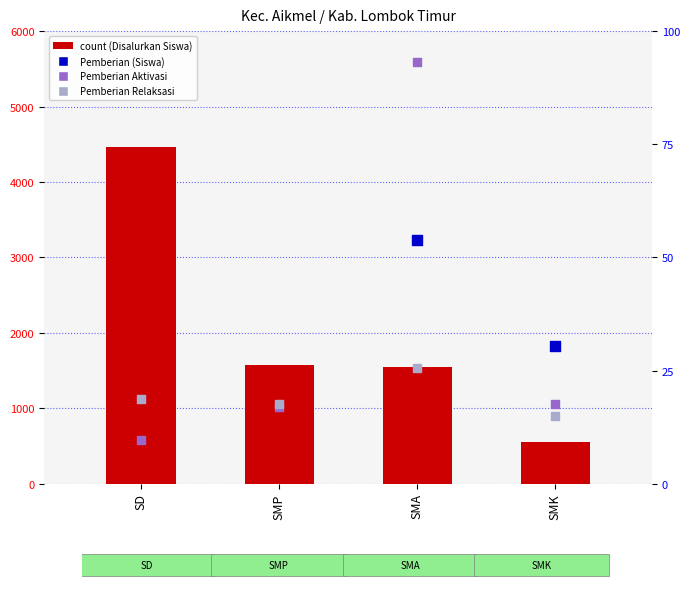

Which series has the largest Y range (max minus min)?

Disalurkan (Siswa)